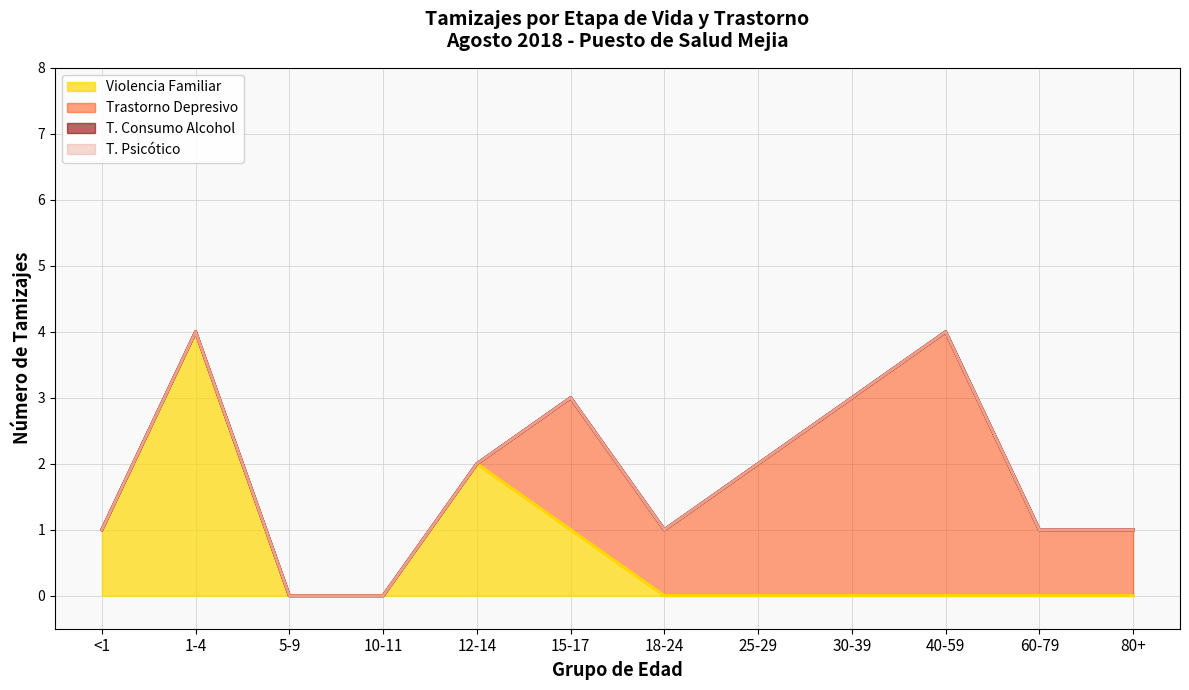

Is it true that Trastorno Depresivo equals 1 at <1?

True